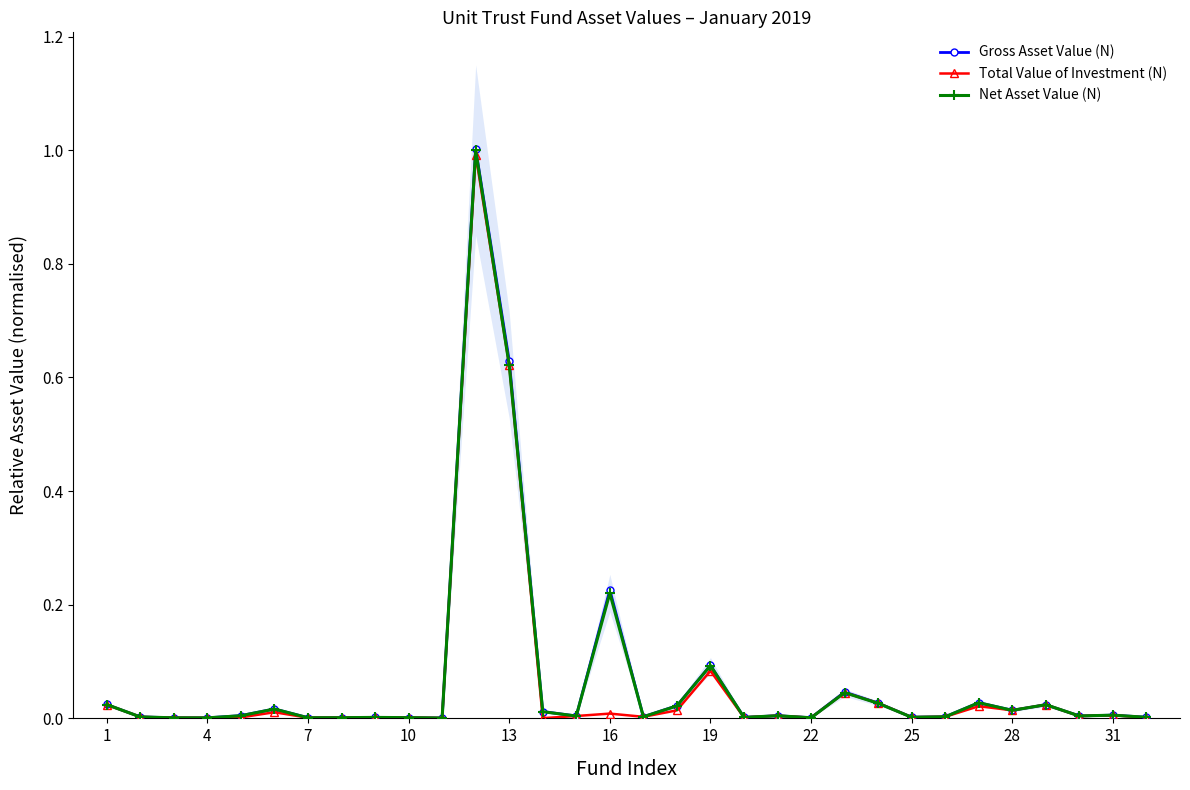

True or false: Total Value of Investment (N) has more than 0 interior local peaks.

True